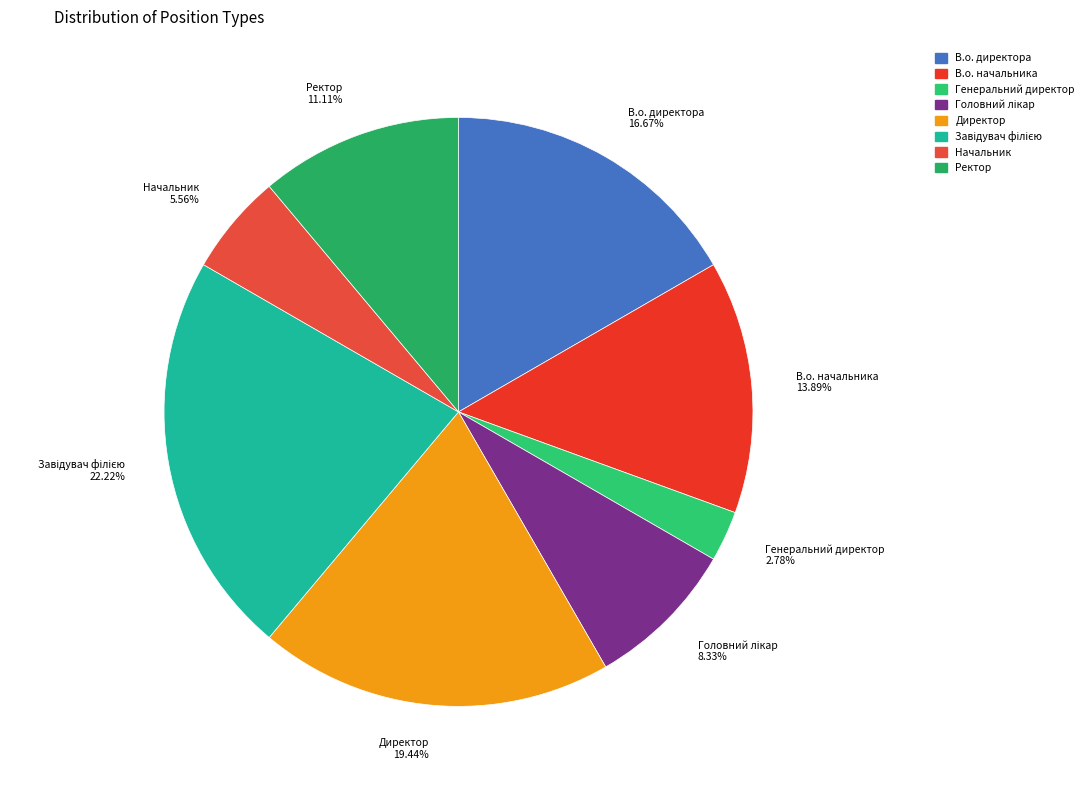

How much of the chart is everything except Директор?

80.6%